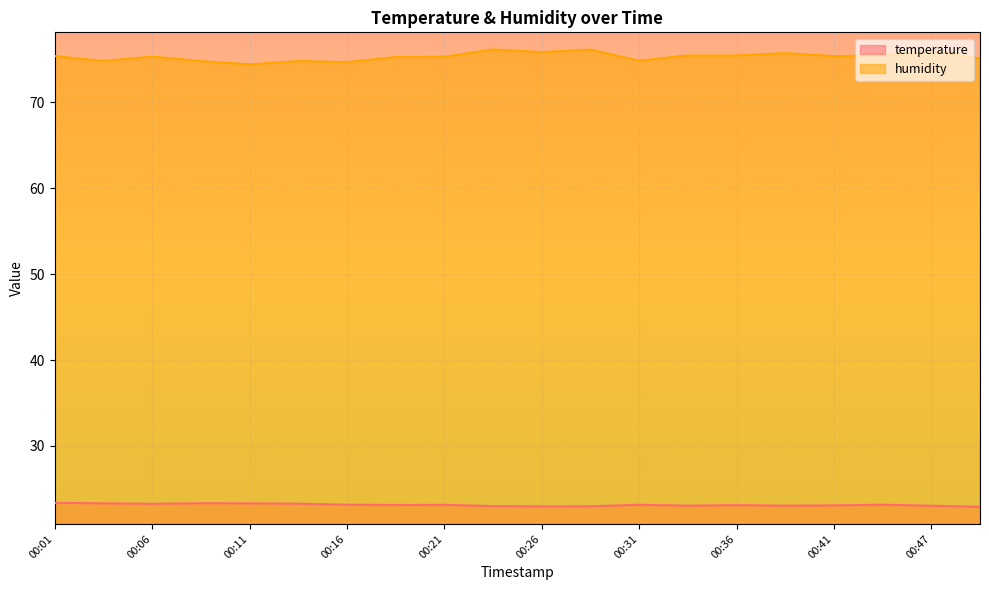

Reading left to right, what are all the values shown in this chart?

temperature: 23.4	23.3	23.3	23.3	23.3	23.3	23.1	23.1	23.1	23.0	23.0	23.0	23.1	23.0	23.1	23.0	23.1	23.1	23.0	22.9
humidity: 75.4	74.8	75.3	74.8	74.4	74.8	74.7	75.3	75.3	76.2	75.9	76.2	74.9	75.5	75.5	75.7	75.4	75.5	76.0	75.1